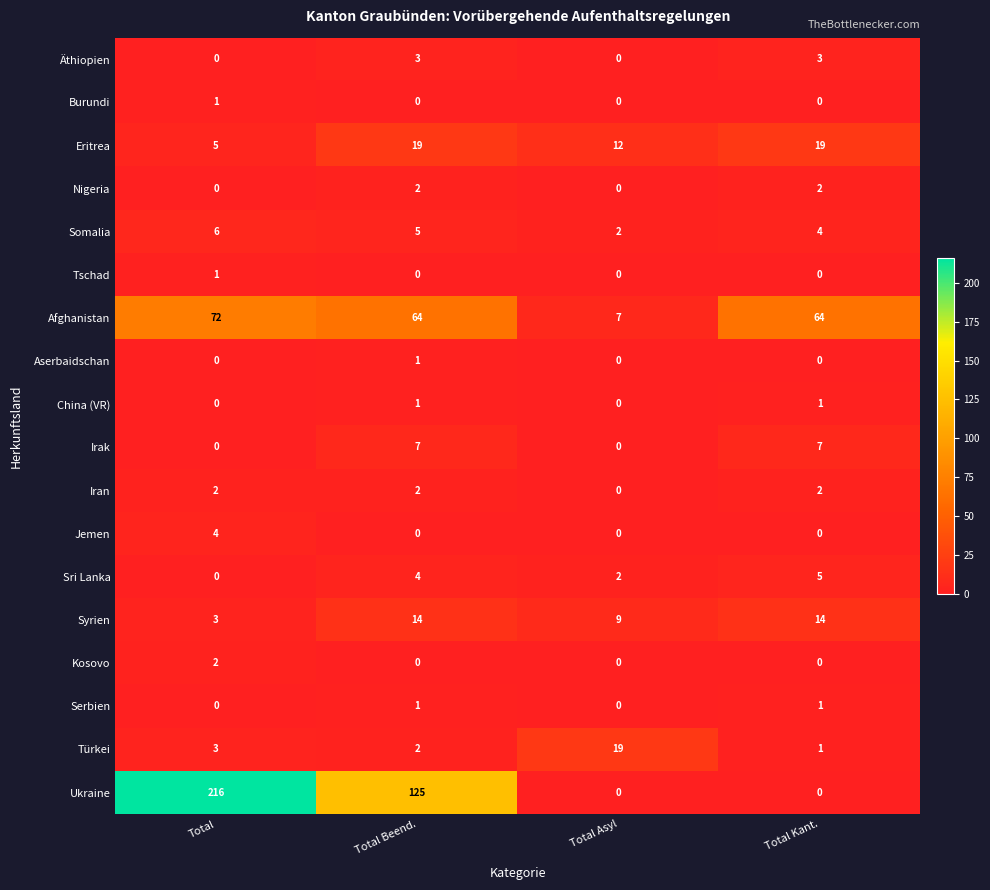

Which series has the largest range (max minus min)?

Ukraine